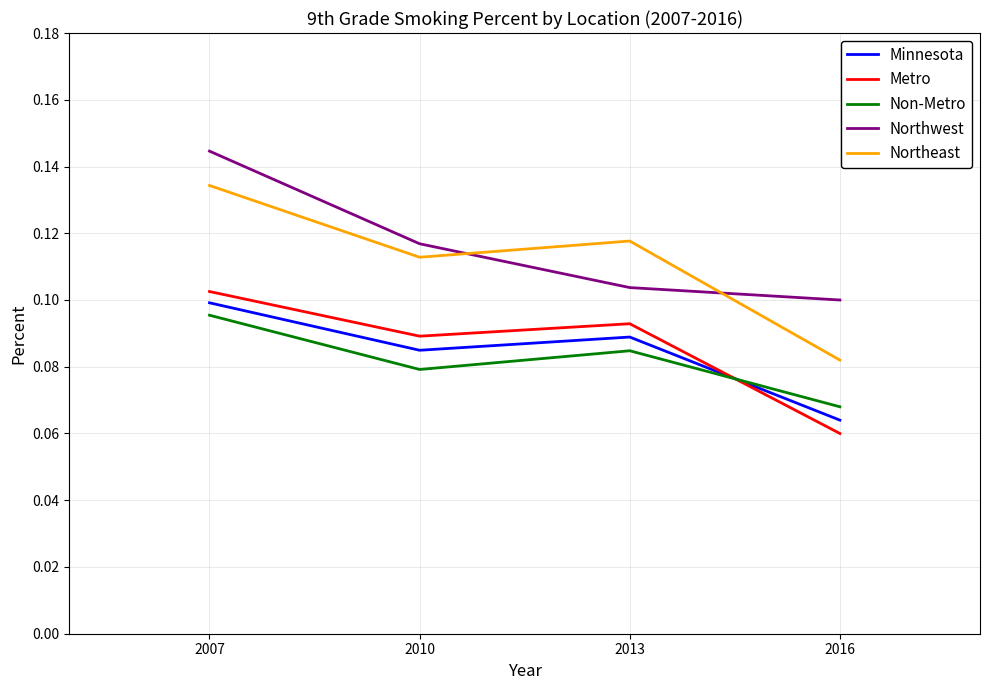

Count the number of data series in this chart.

5